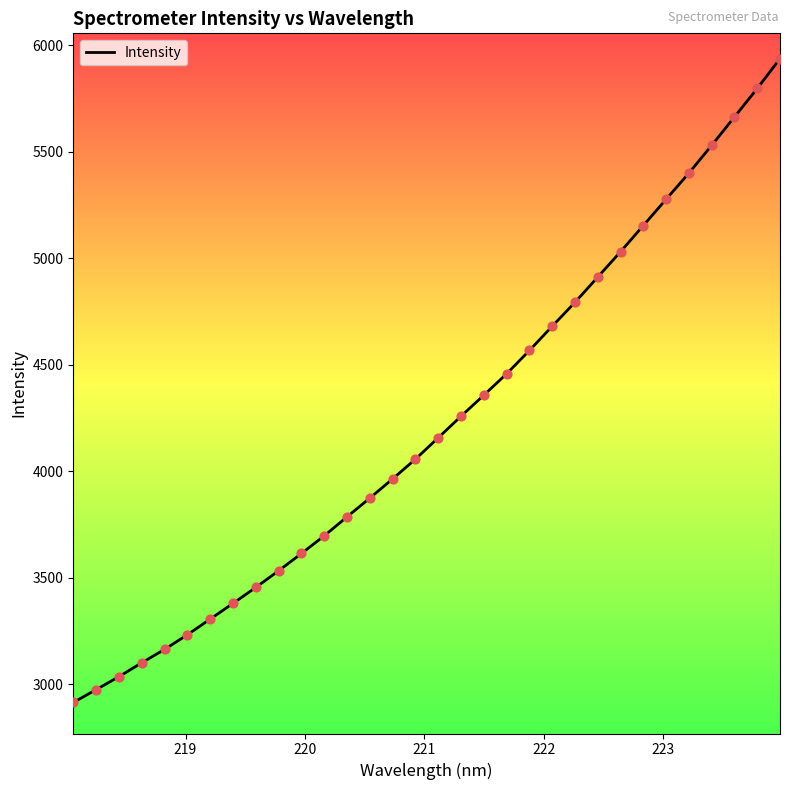

What is the greatest value displayed?

5937.0